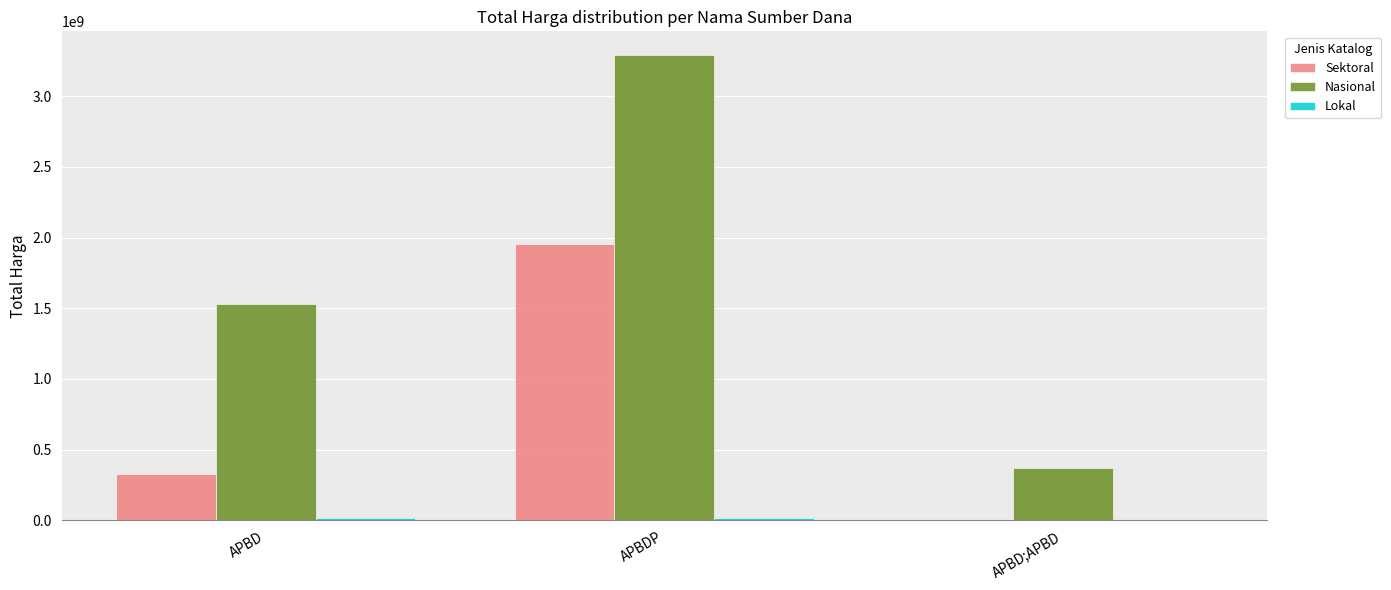

Between APBDP and APBD;APBD, which series saw the biggest shift?

Nasional